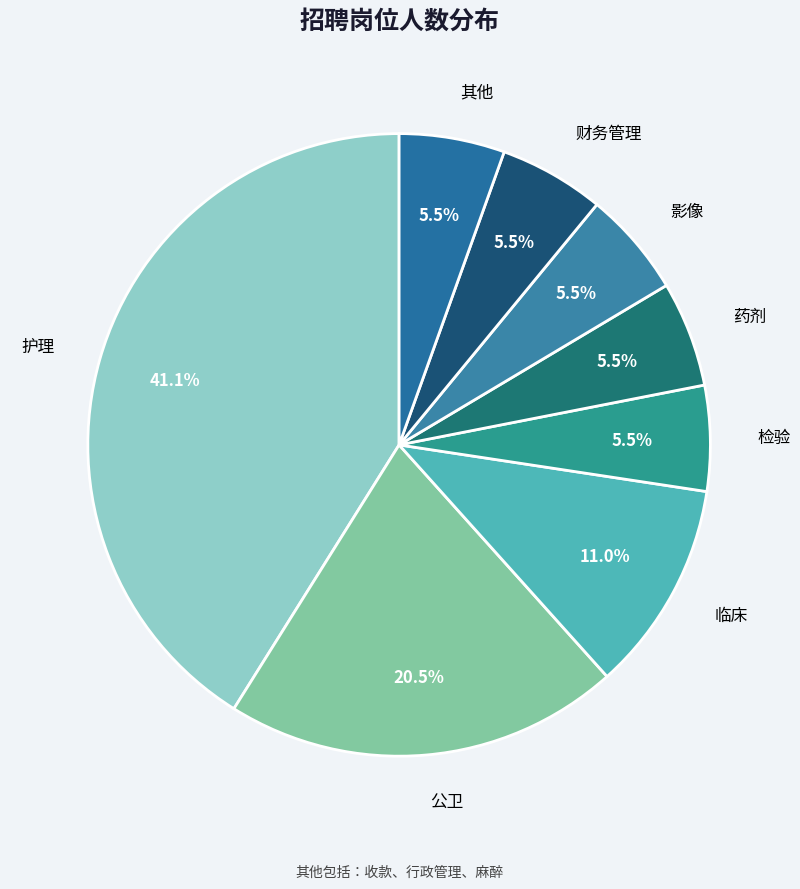

Which category has the biggest portion of the pie?

护理